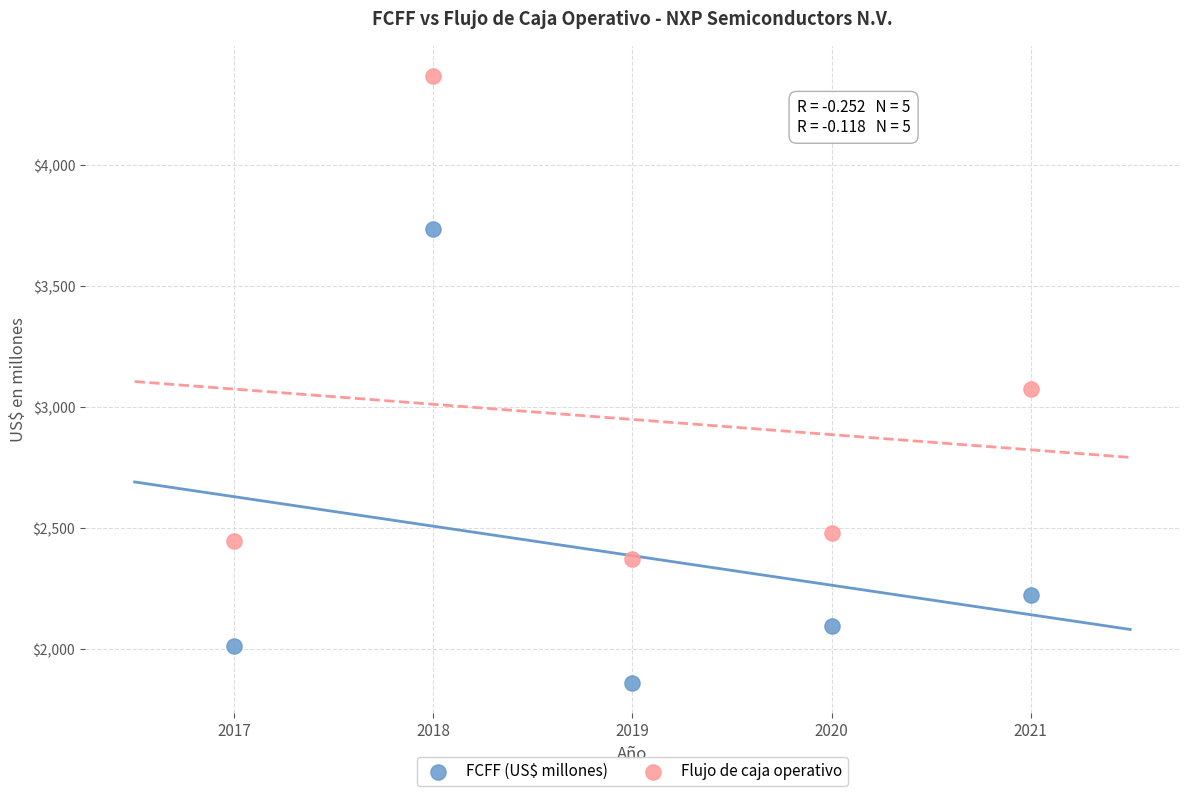

What are all the series names shown in the legend?

FCFF (US$ millones), Flujo de caja operativo